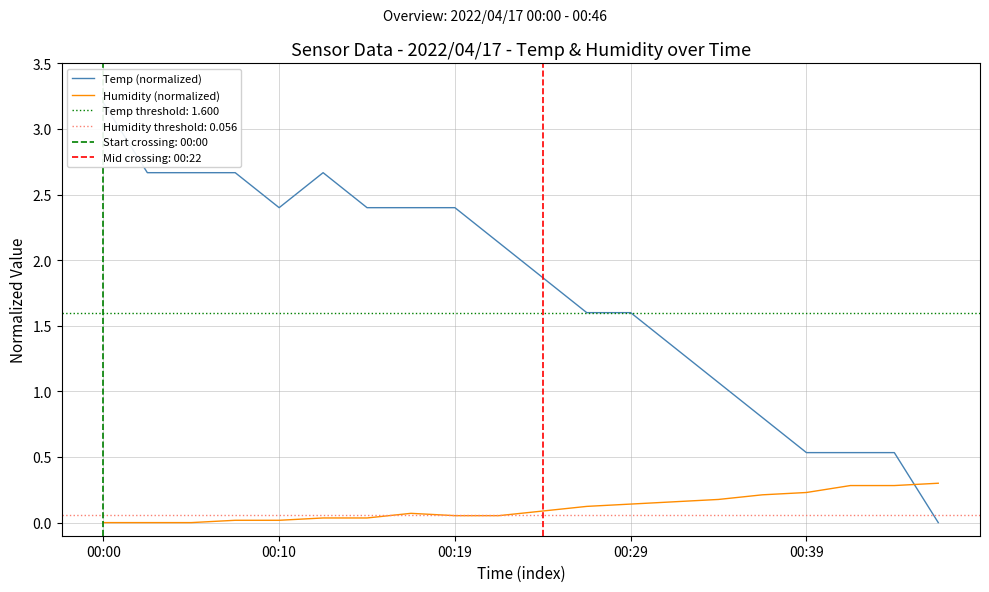

The Humidity (normalized) series shows 0.1 at 00:39. True or false?

False